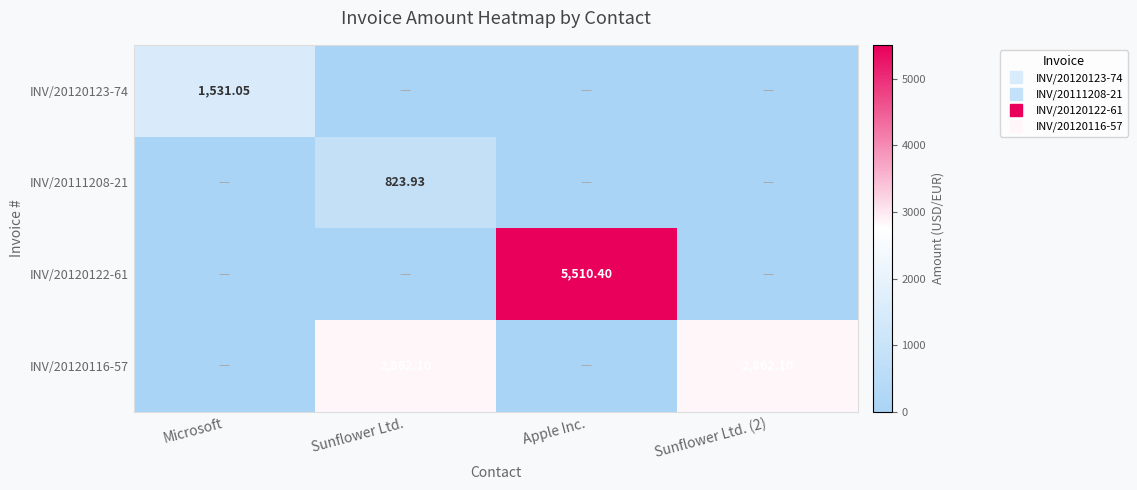

The INV/20120123-74 series shows -617.8 at Sunflower Ltd.. True or false?

False